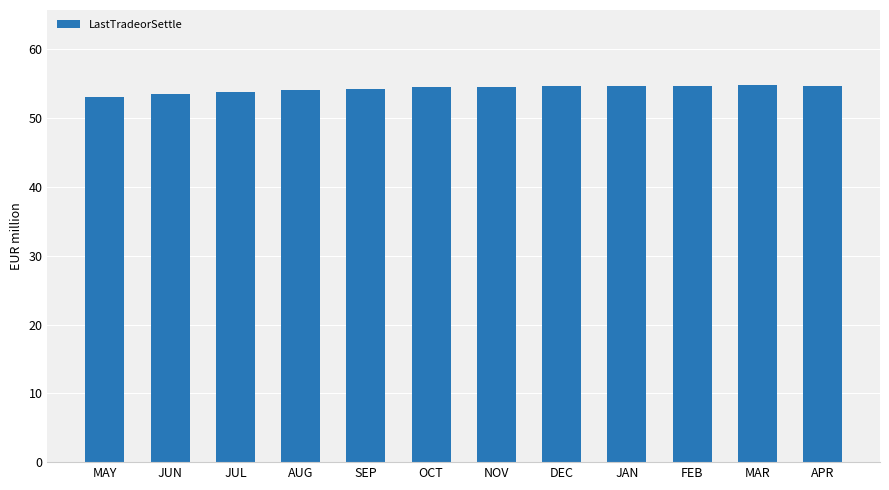

What is the greatest value displayed?

54.8